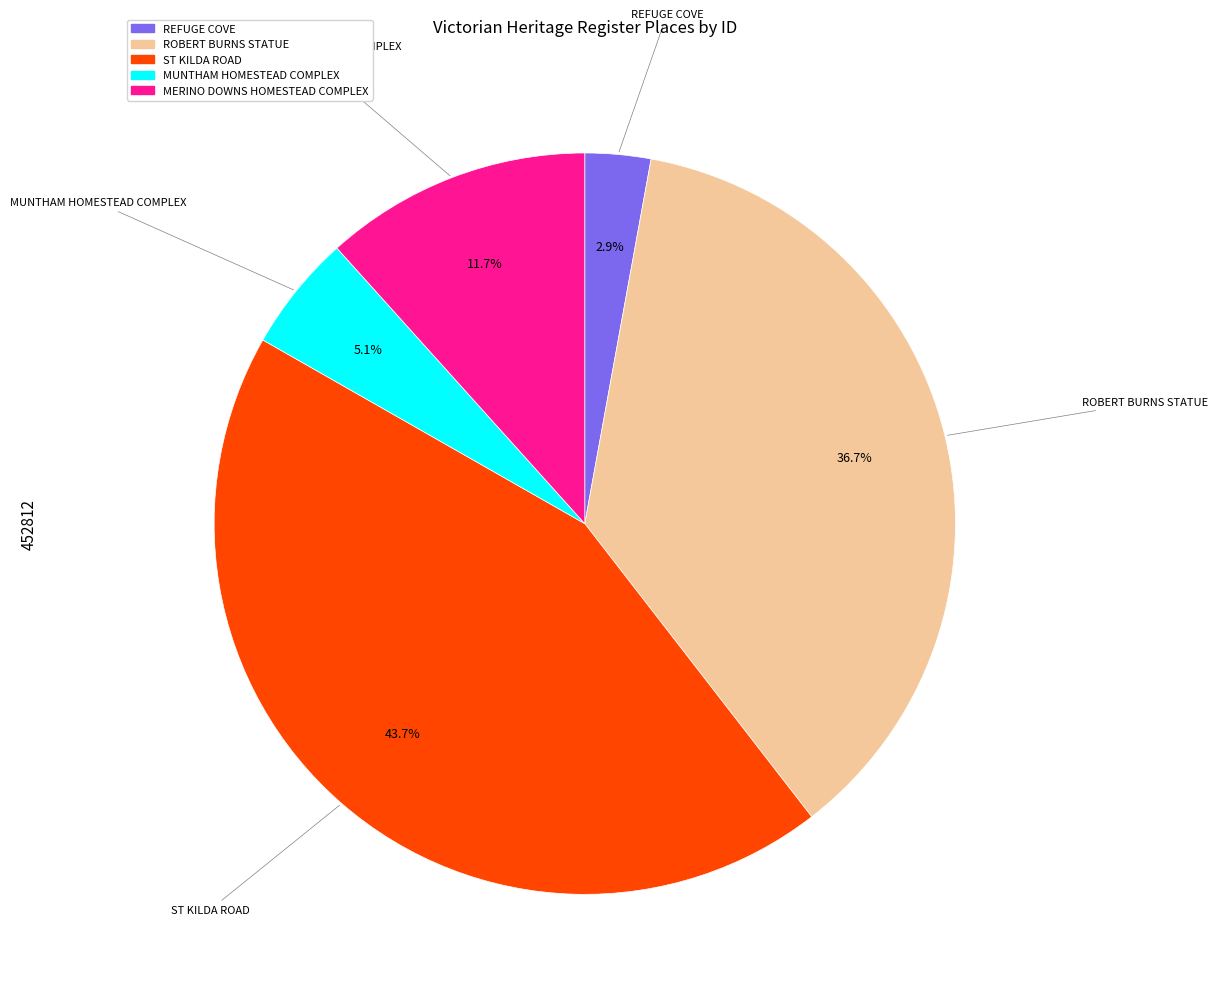

What percentage is the ST KILDA ROAD slice, to the nearest percent?

44%